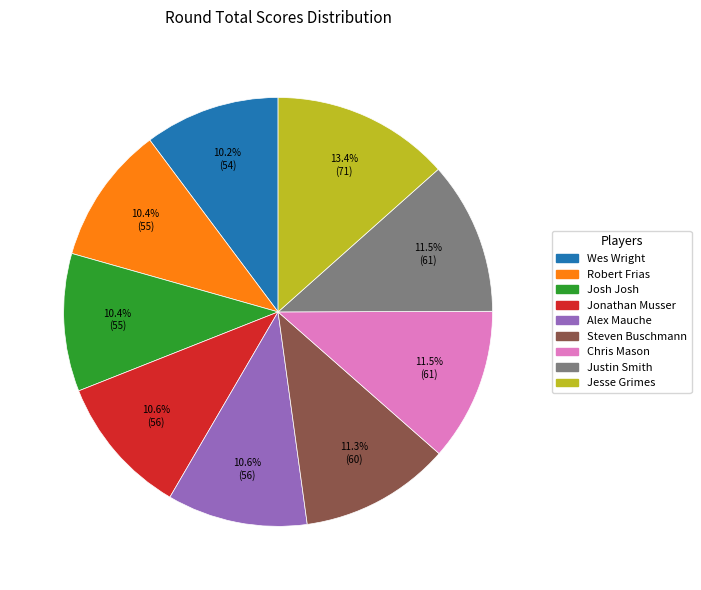

True or false: Wes Wright accounts for 10% of the total.

True